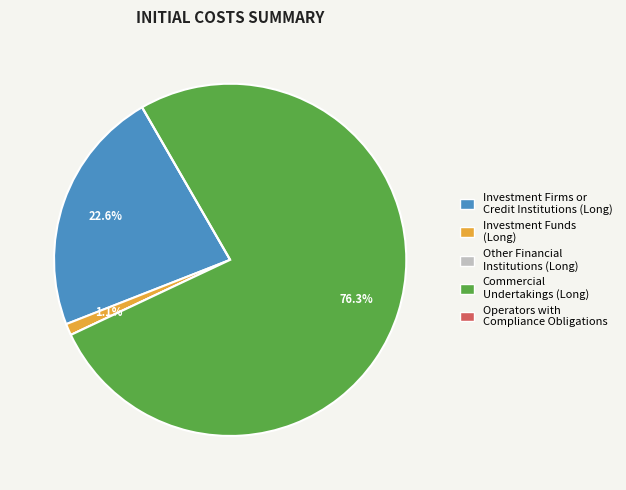

Combined, do Investment Firms or Credit Institutions (Long) and Investment Funds (Long) account for over 50%?

No